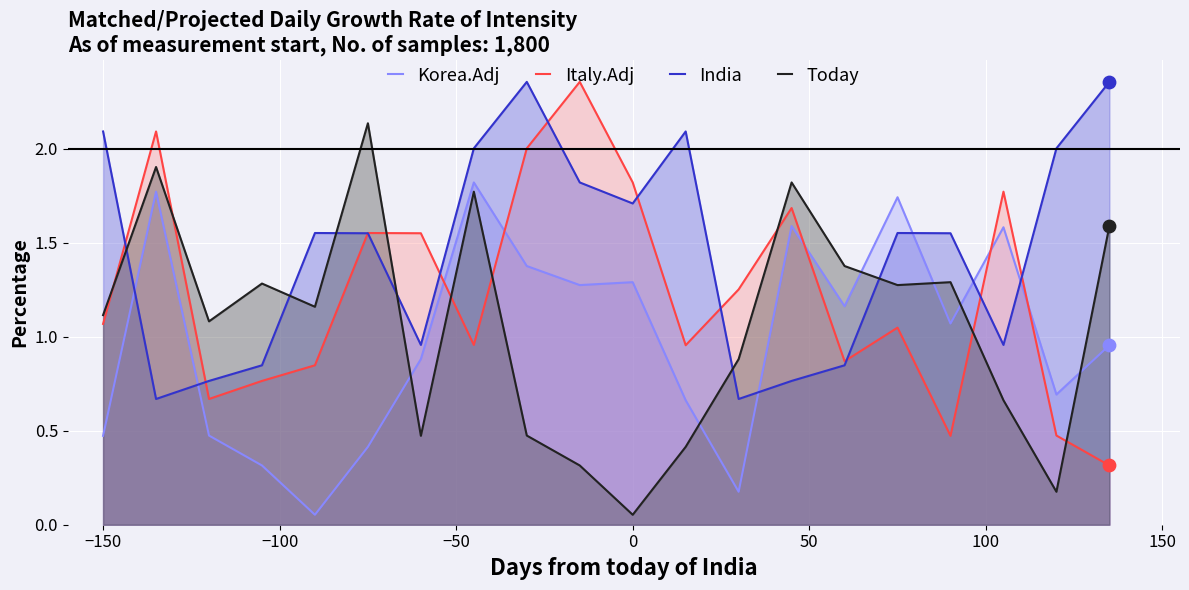

Rank the series by their average value, from highest to lowest.

India, Italy.Adj, Today, Korea.Adj